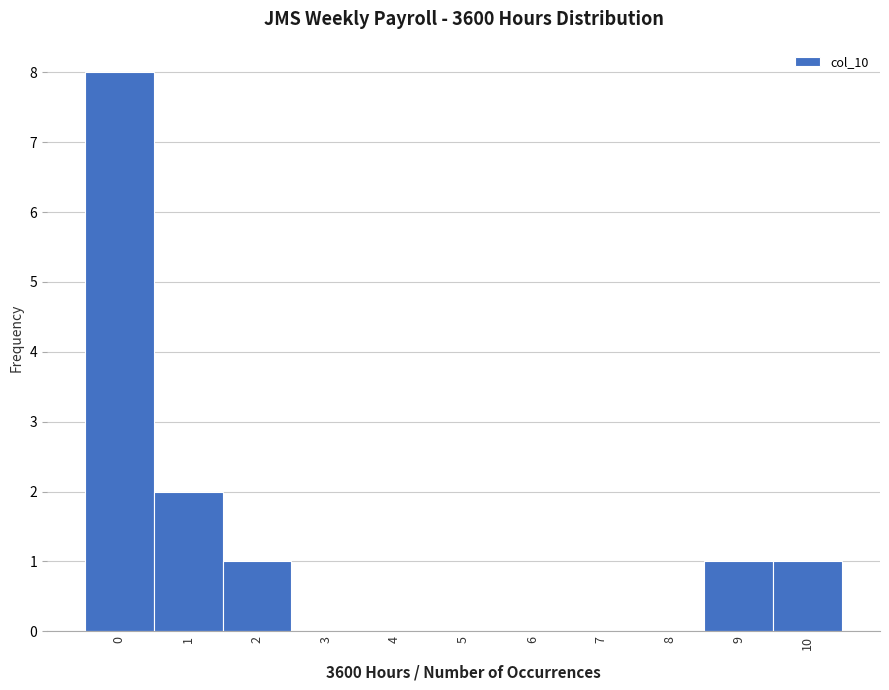

Reading left to right, transcribe this chart: for each bar, give the range it covers on the x-axis and its height. The values are not printed on the chart, so give them approximately, as read against the axis.

-0.5 to 0.5: 8
0.5 to 1.5: 2
1.5 to 2.5: 1
2.5 to 3.5: 0
3.5 to 4.5: 0
4.5 to 5.5: 0
5.5 to 6.5: 0
6.5 to 7.5: 0
7.5 to 8.5: 0
8.5 to 9.5: 1
9.5 to 10.5: 1